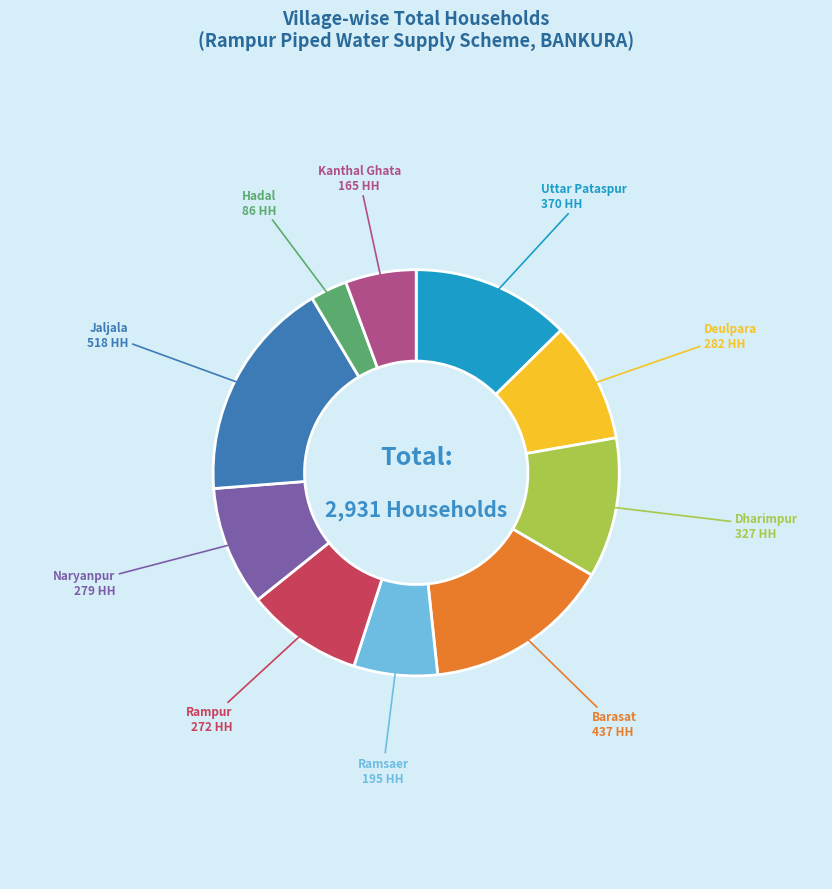

Combined, do Jaljala and Rampur account for over 50%?

No